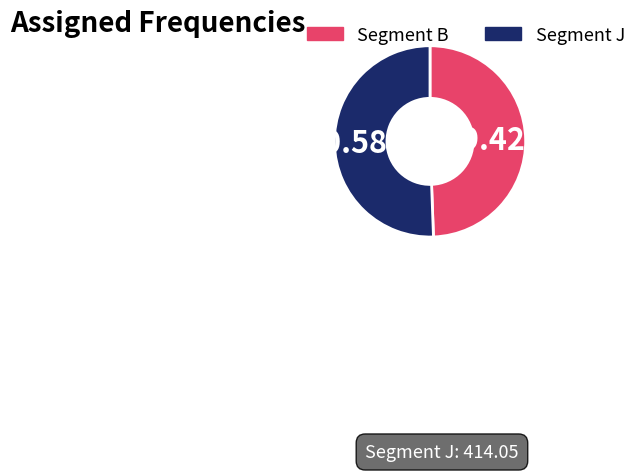

Between Segment B and Segment J, which is larger?

Segment J